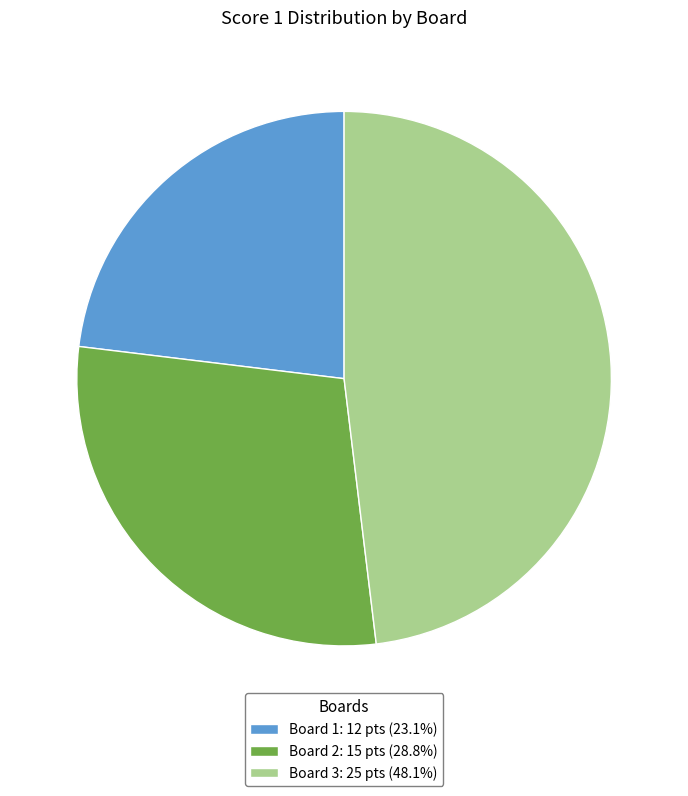

Count the number of slices in the pie.

3